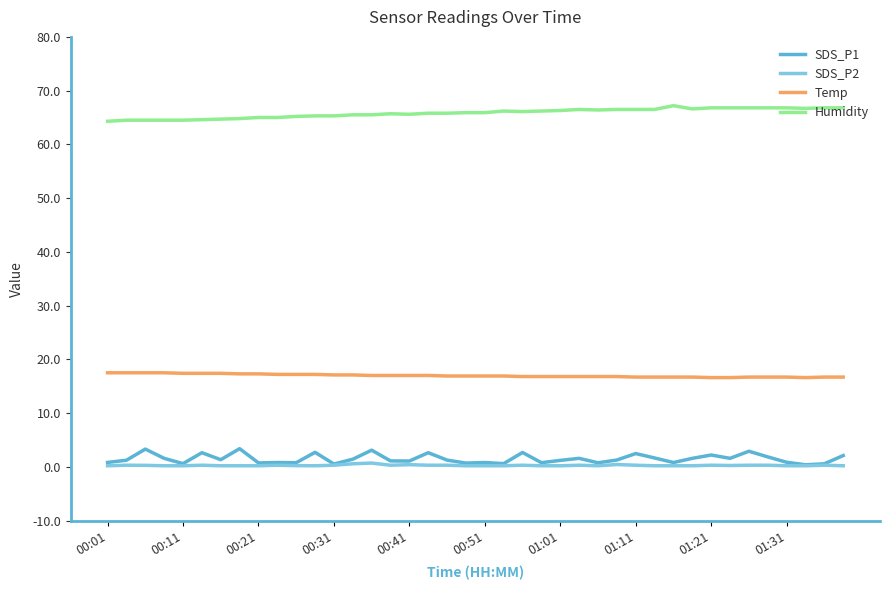

True or false: SDS_P2 and Humidity cross at least once.

False